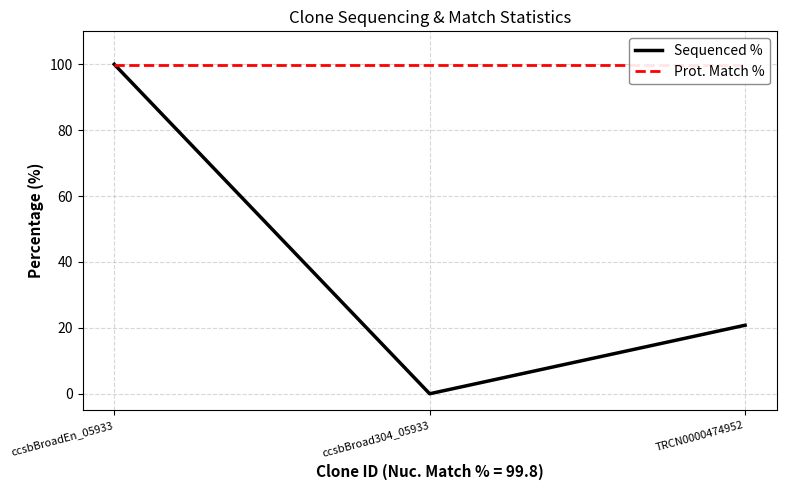

At which category is the sum across all series the highest?

ccsbBroadEn_05933